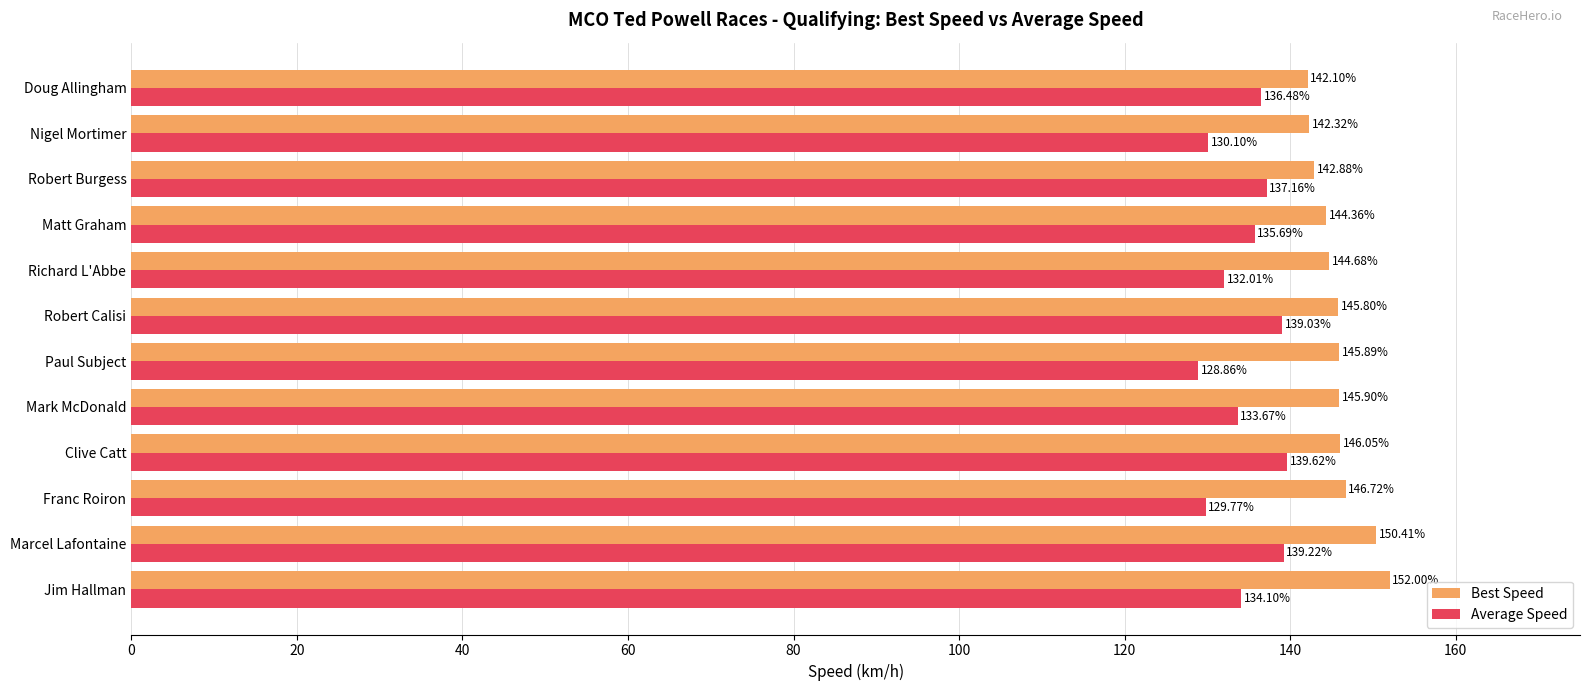

What is the maximum value for Best Speed?

152.0